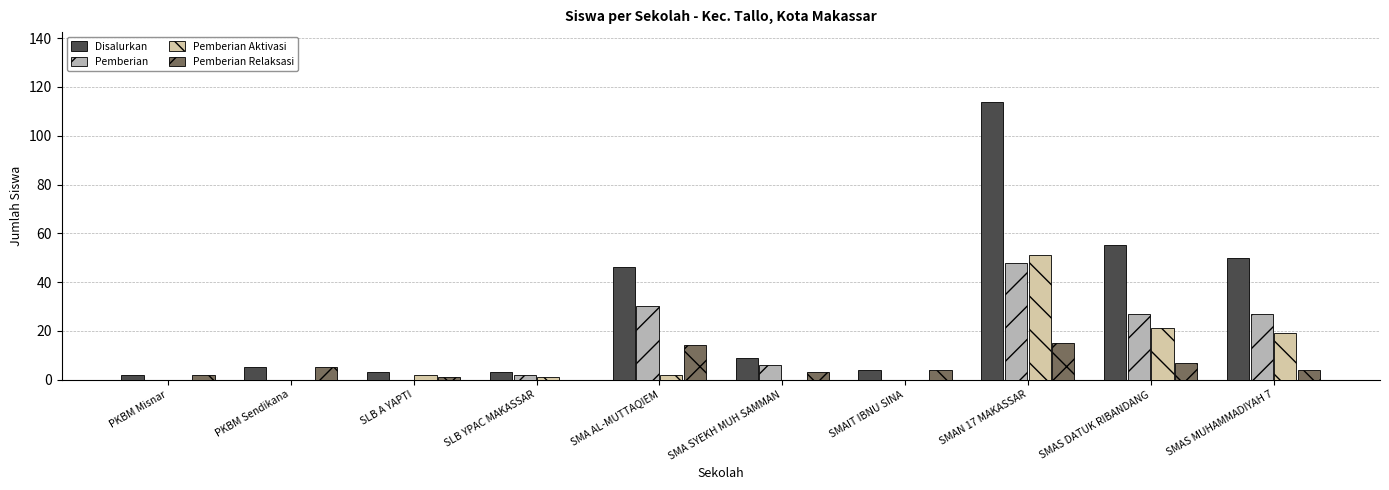

The value of Pemberian at SMAIT IBNU SINA is -26. True or false?

False